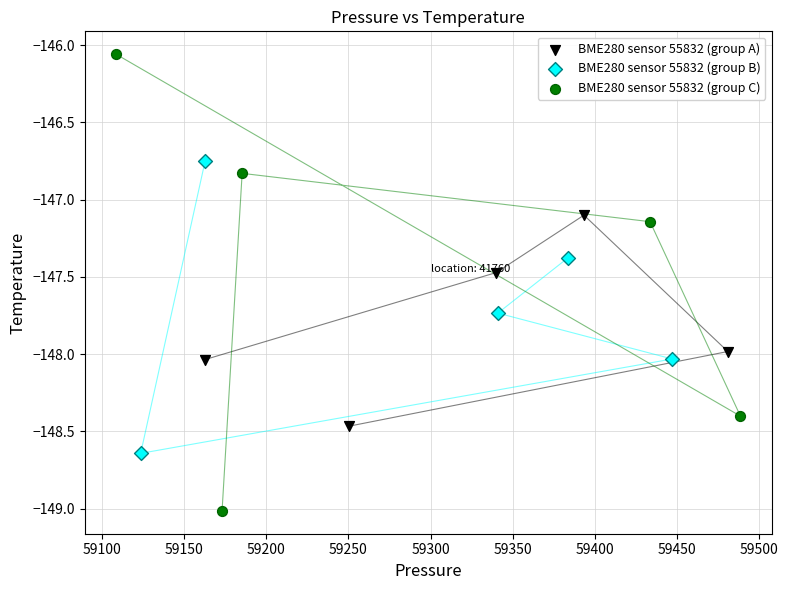

Which series reaches the minimum Y coordinate?

BME280 sensor 55832 (group C)